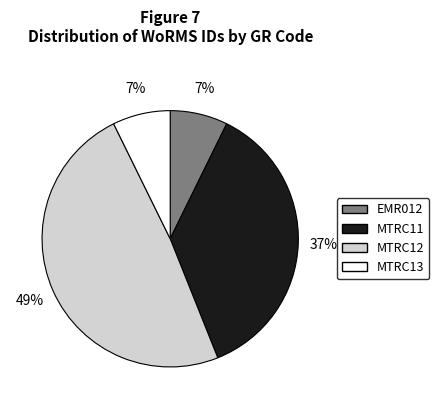

To the nearest percent, what portion does EMR012 represent?

7%